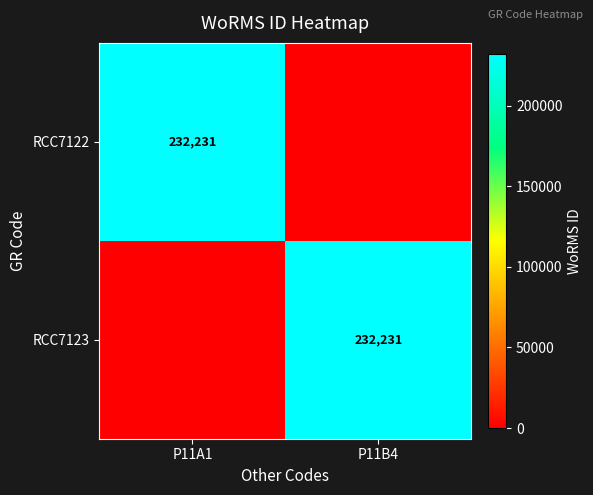

The RCC7122 series shows 232231 at P11A1. True or false?

True